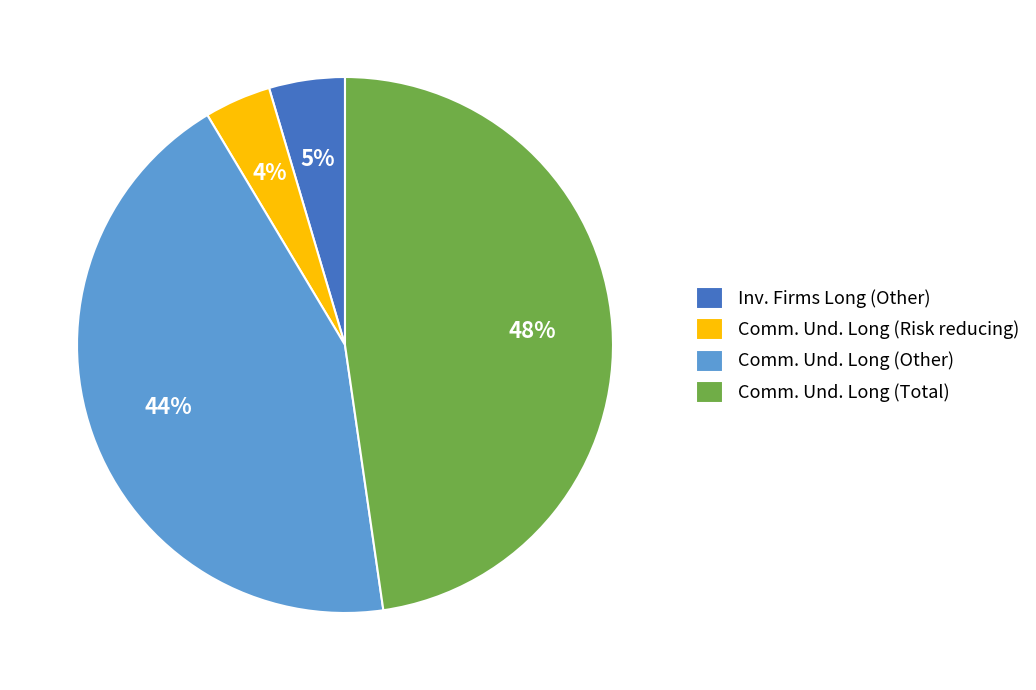

Rank the categories by value from highest to lowest.

Comm. Und. Long (Total), Comm. Und. Long (Other), Inv. Firms Long (Other), Comm. Und. Long (Risk reducing)